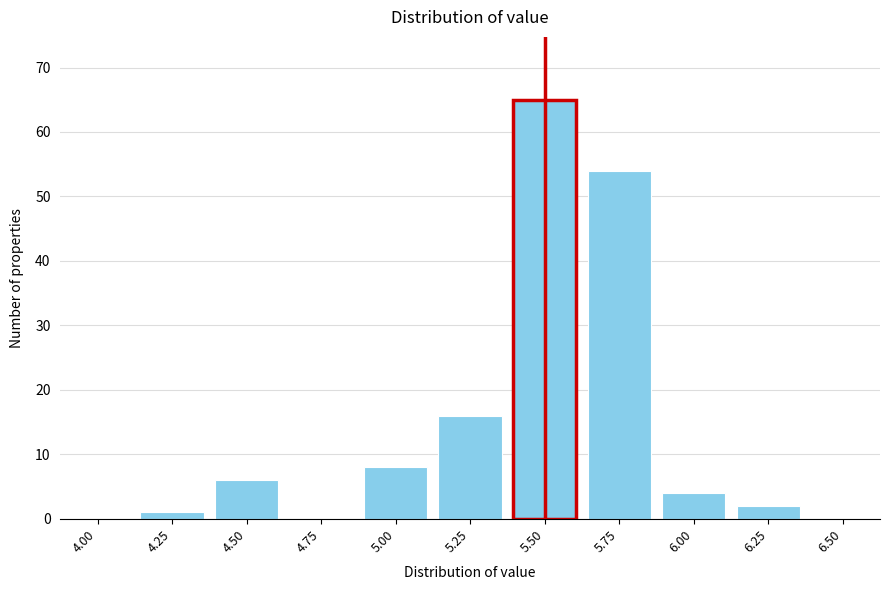

Reading right to left, list all the values displayed in this chart.

6.25=2	6.00=4	5.75=54	5.50=65	5.25=16	5.00=8	4.75=0	4.50=6	4.25=1	4.00=0